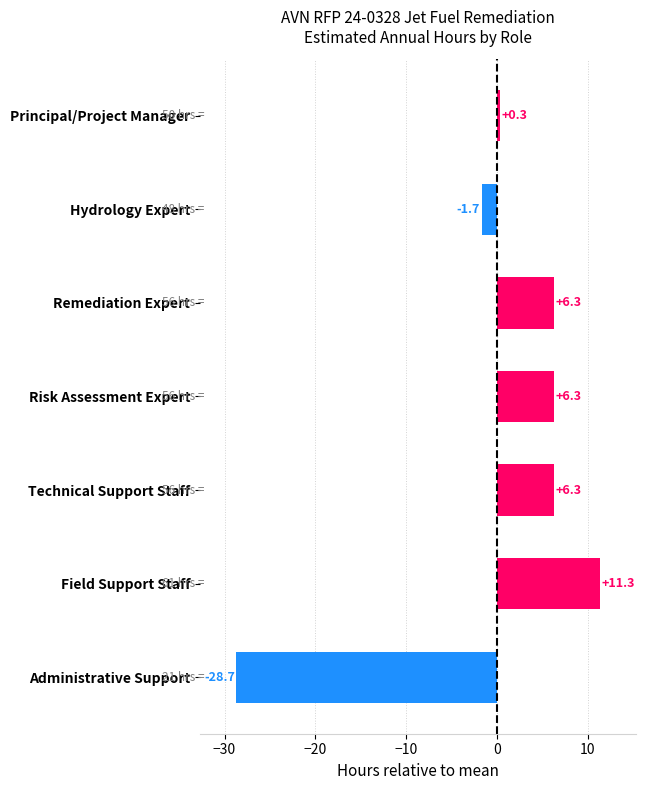

The value at Remediation Expert is 4.1. True or false?

False